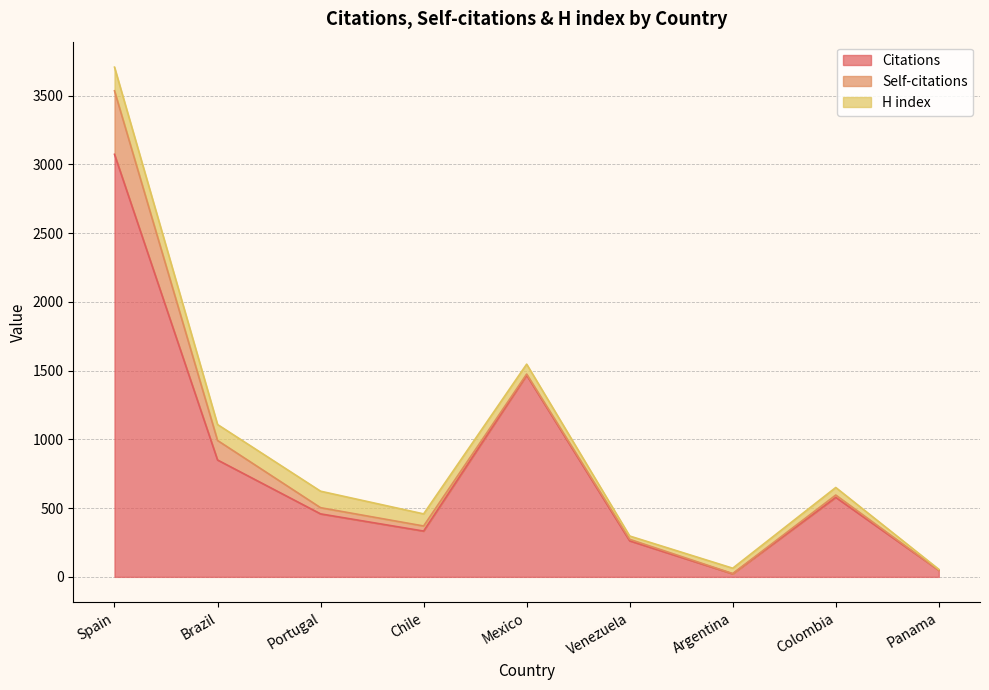

What is the greatest value displayed?

3073